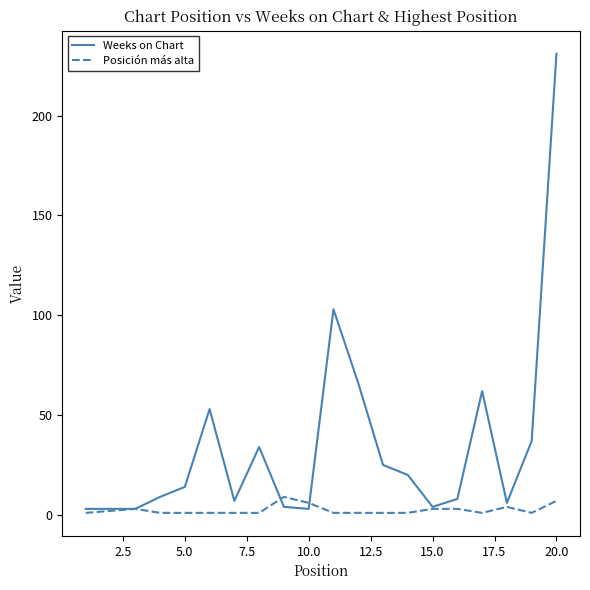

Which series has the largest total across all categories?

Weeks on Chart